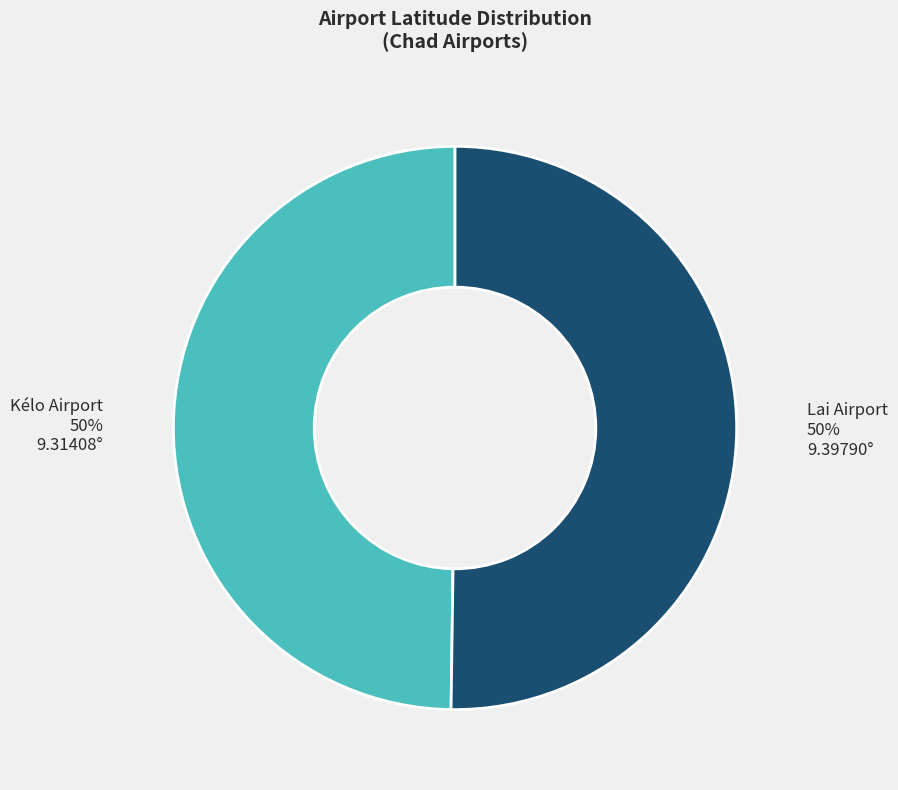

The Lai Airport slice represents 39% of the pie. True or false?

False